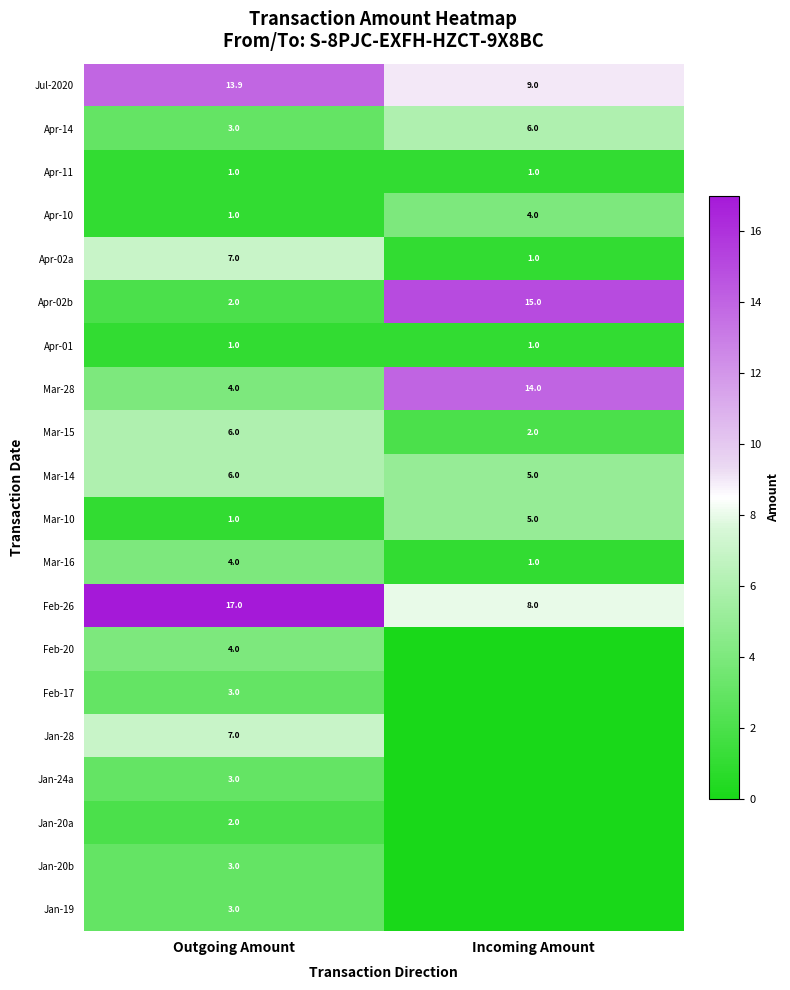

List the labels in order of Mar-16 value, largest first.

Outgoing Amount, Incoming Amount